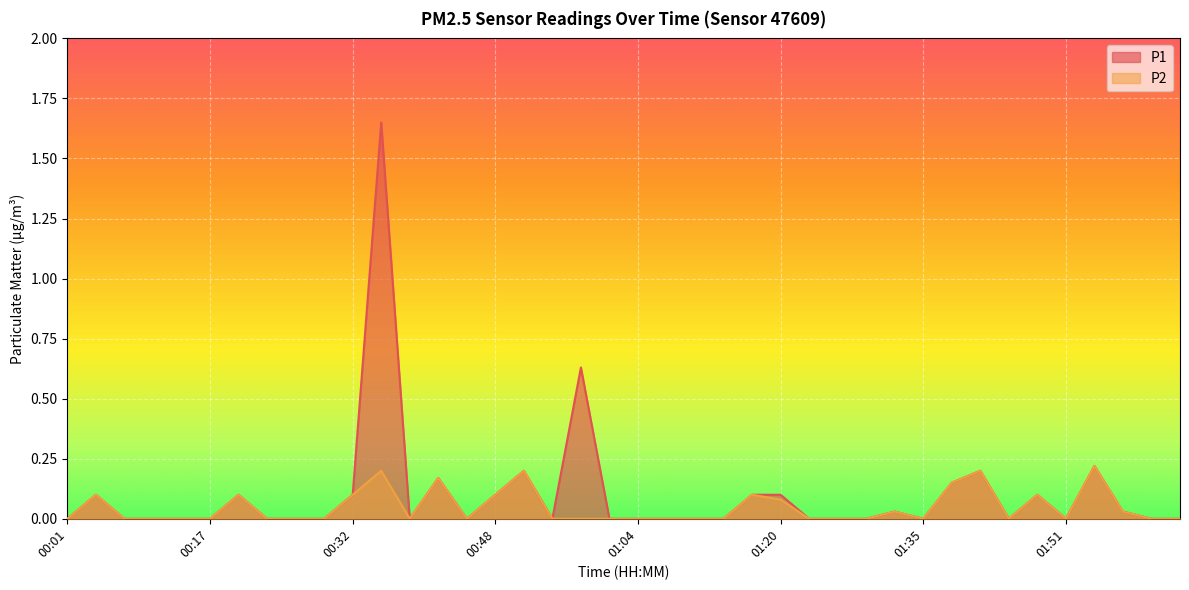

Rank the series at 00:26 from highest to lowest value.

P1, P2